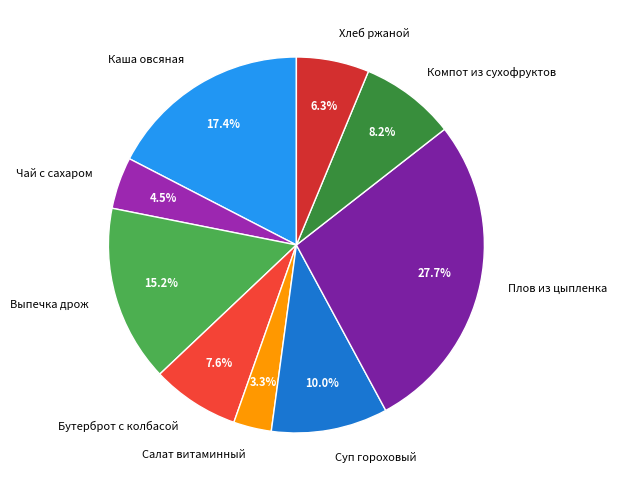

To the nearest percent, what is the average slice percentage?

11%